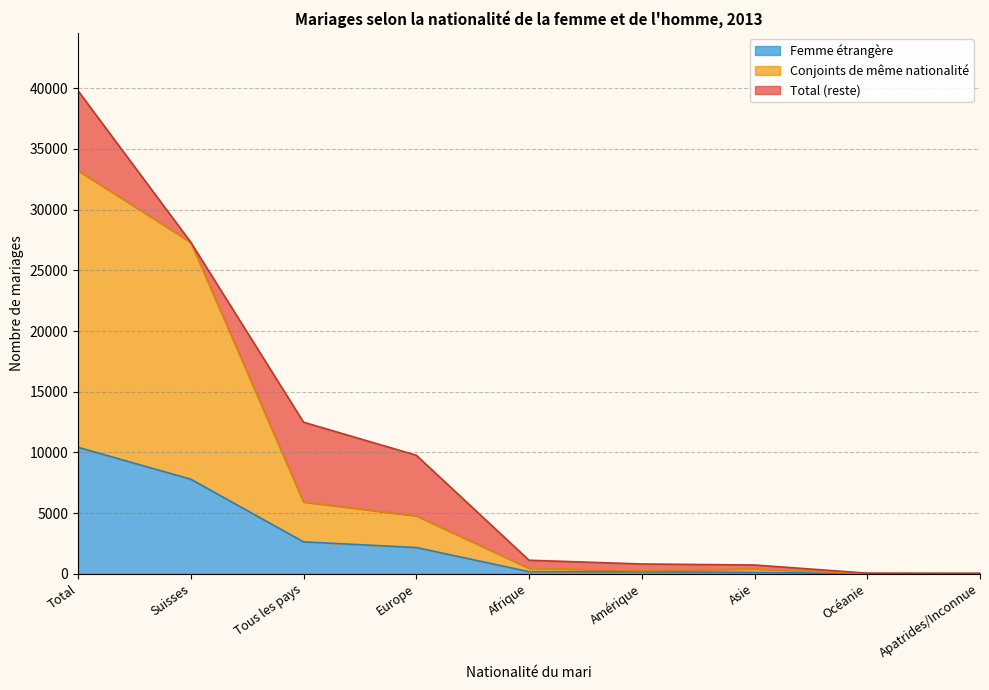

Reading left to right, extract all data points from this chart.

Total: 39794	27308	12486	9765	1114	805	721	49	32
Conjoints de même nationalité: 33222	27308	5914	4773	452	254	400	12	23
Femme étrangère: 10419	7791	2628	2161	170	160	113	9	15